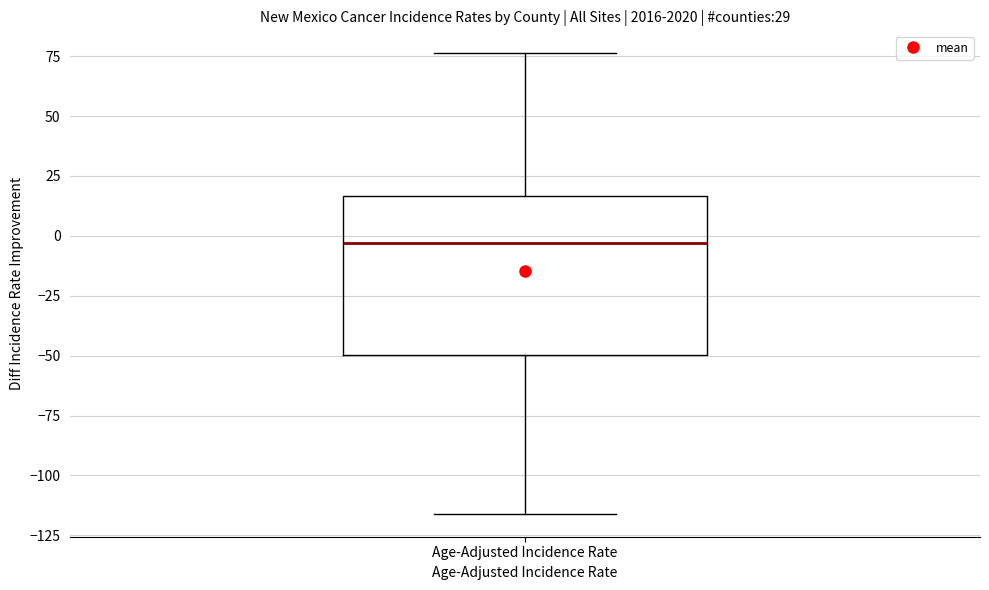

Where does the upper whisker of the box for Age-Adjusted Incidence Rate end on the y-axis? The values are not printed on the chart, so give them approximately, as read against the axis.

75